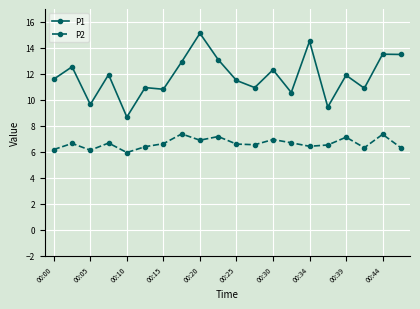

What is the value of the P1 point at the 2nd from the left?

12.6